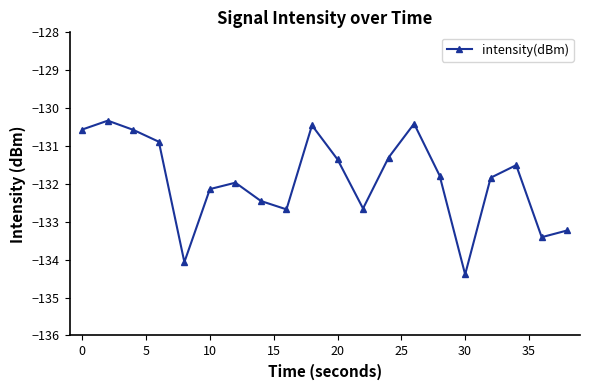

What is the difference between the maximum and second lowest values?

3.7